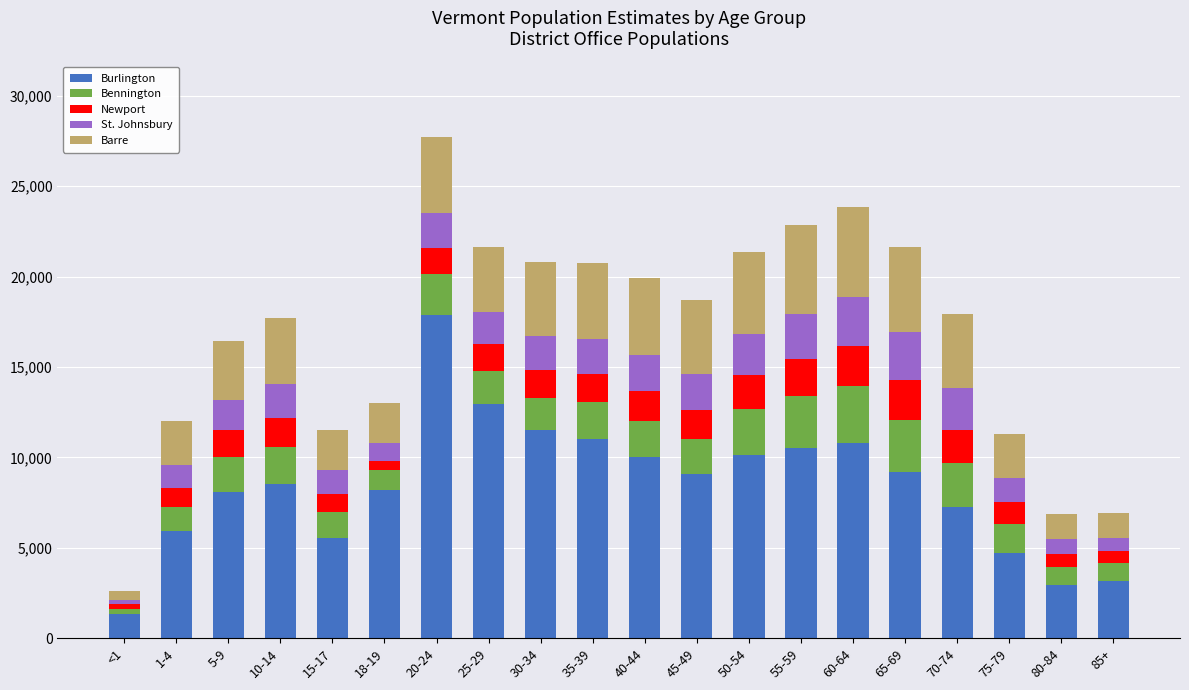

What is the difference between the Burlington values at <1 and 20-24?

16516